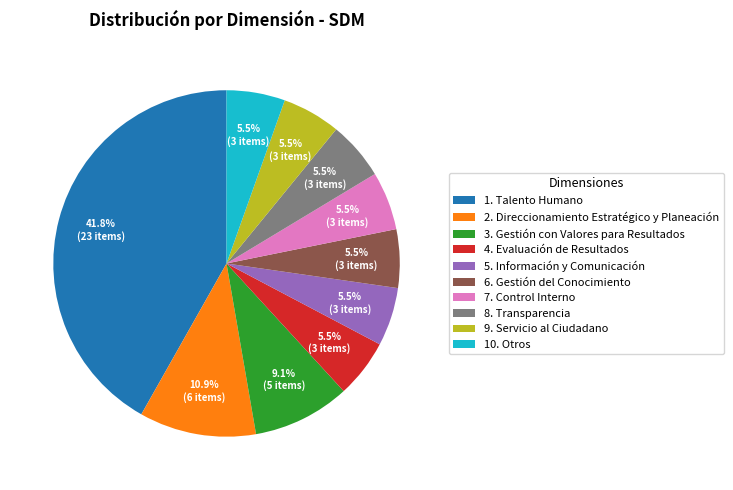

What is the ratio of the value at 7. Control Interno to the value at 2. Direccionamiento Estratégico y Planeación?

0.5